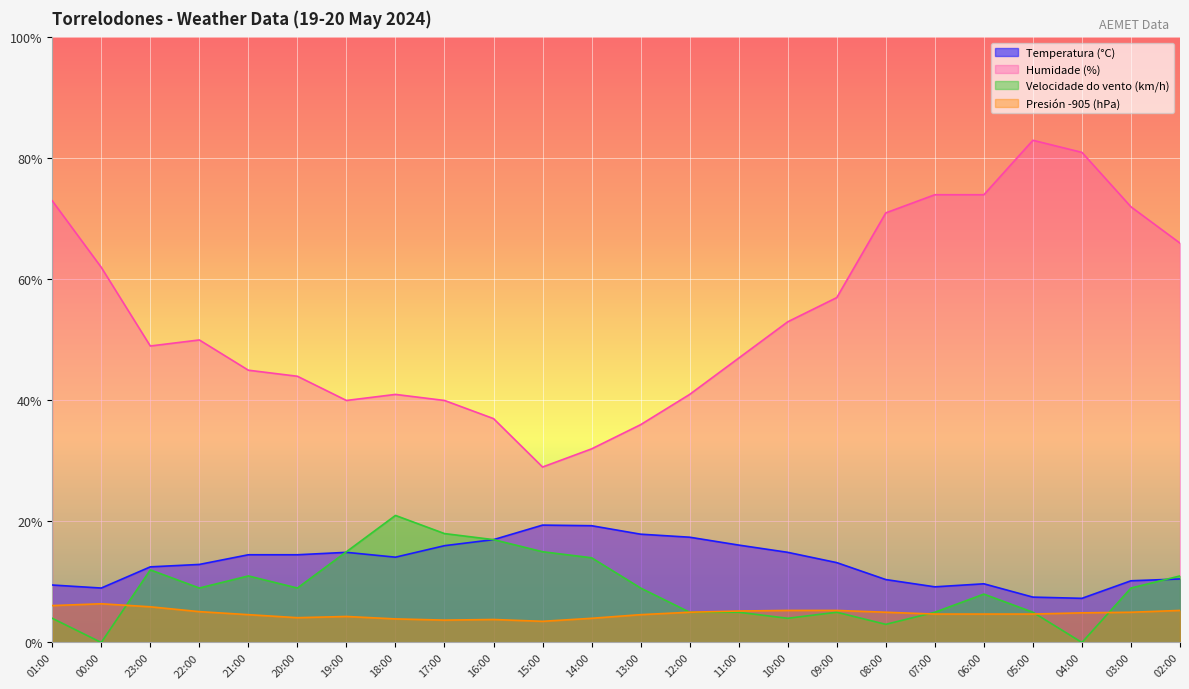

True or false: Presión (hPa) offset has more than 2 points higher than both neighbors.

True